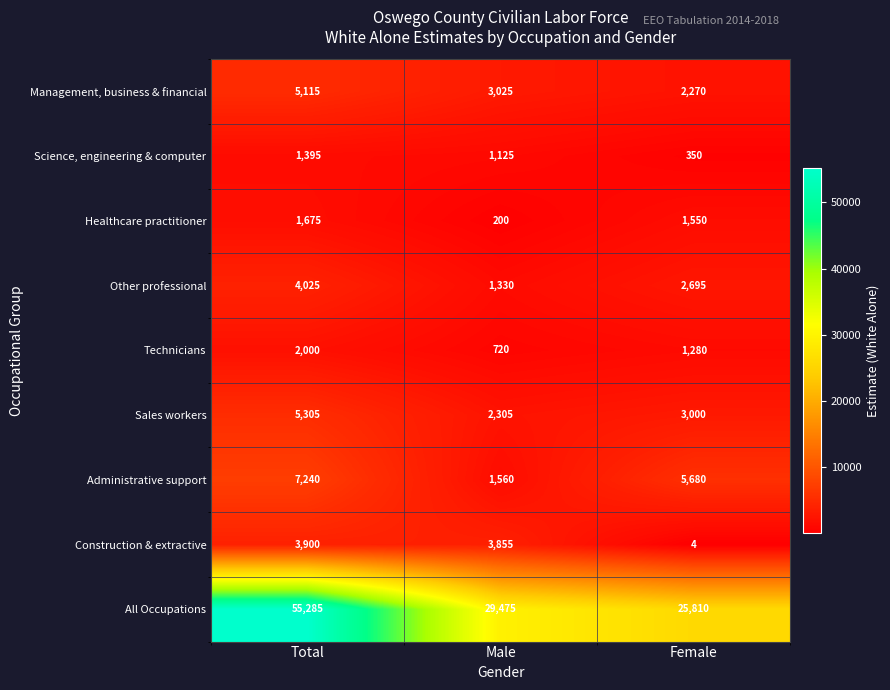

What is the spread (max minus min) of values at Male?

29275